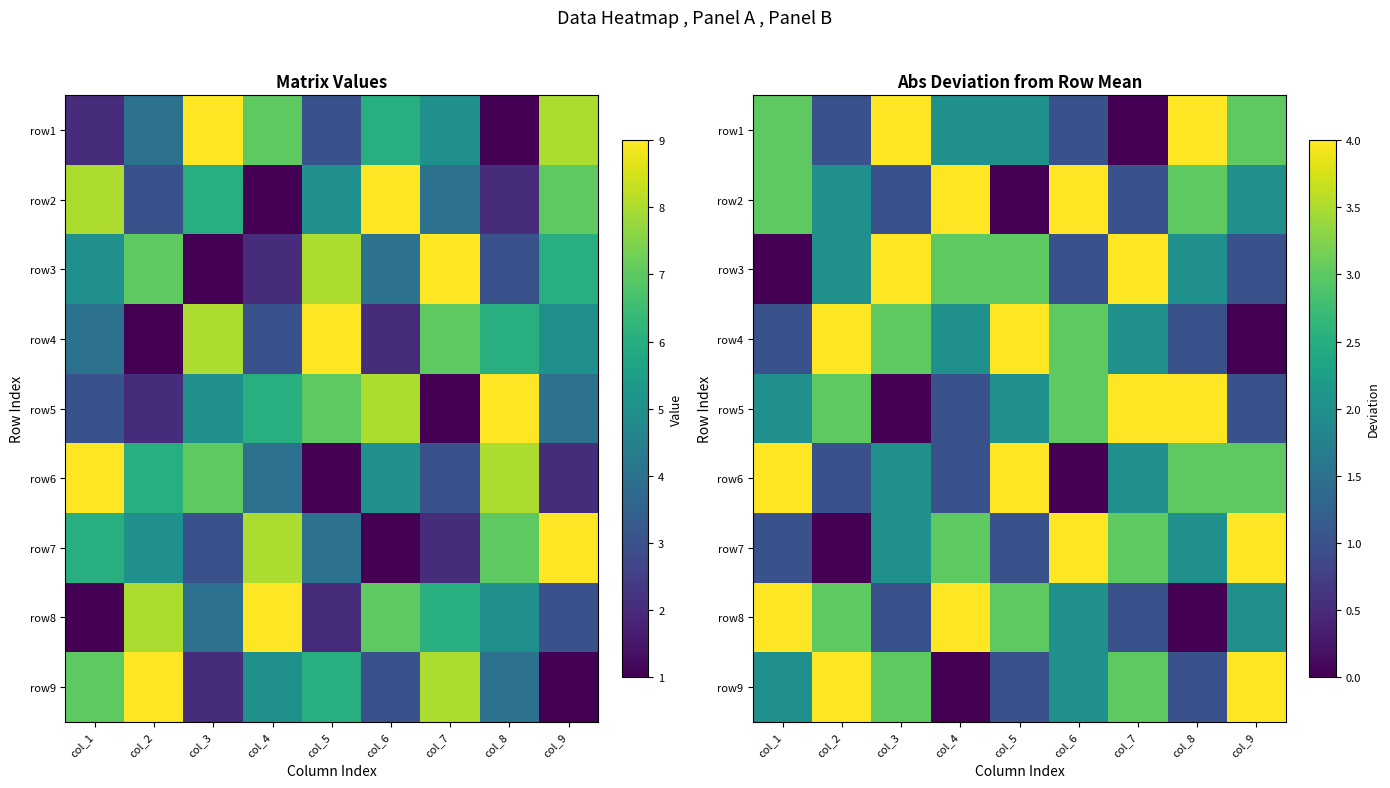

What is the total value across all series at col_1?

20